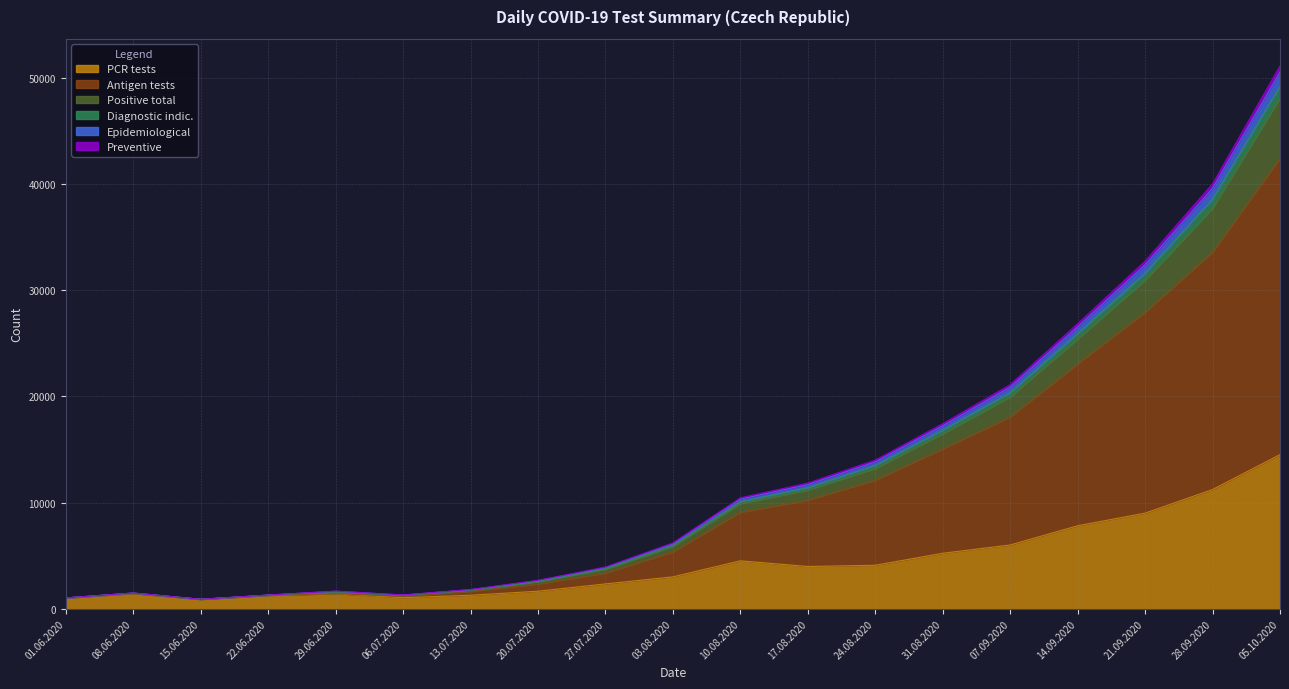

At which label is Preventive closest to 24491?

14.09.2020